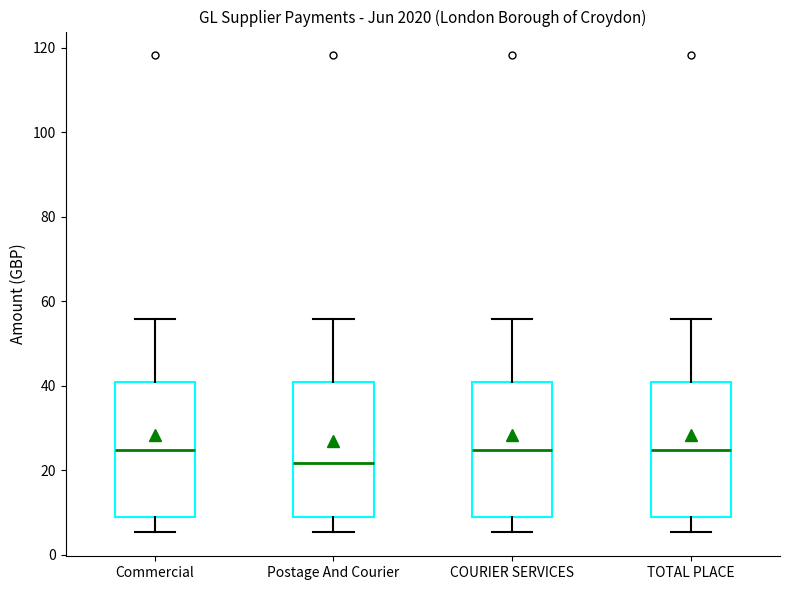

Where is the lower edge of the box for COURIER SERVICES on the y-axis? The values are not printed on the chart, so give them approximately, as read against the axis.

8